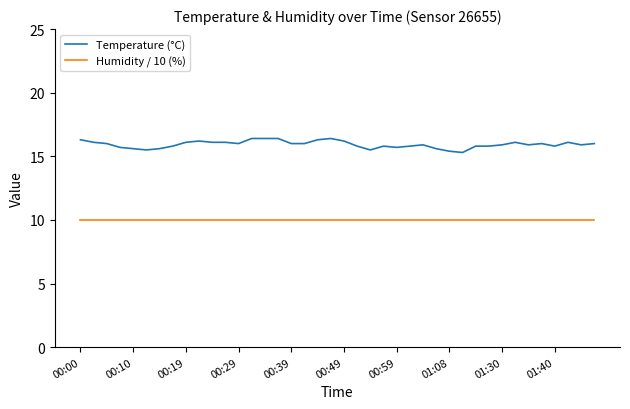

True or false: Temperature (°C) and Humidity / 10 (%) cross at least once.

False